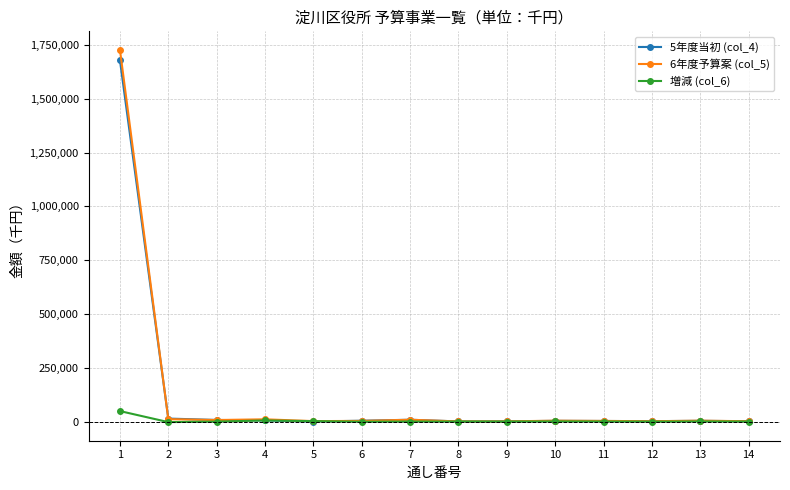

The value of 増減 (col_6) at 14 is 0. True or false?

True